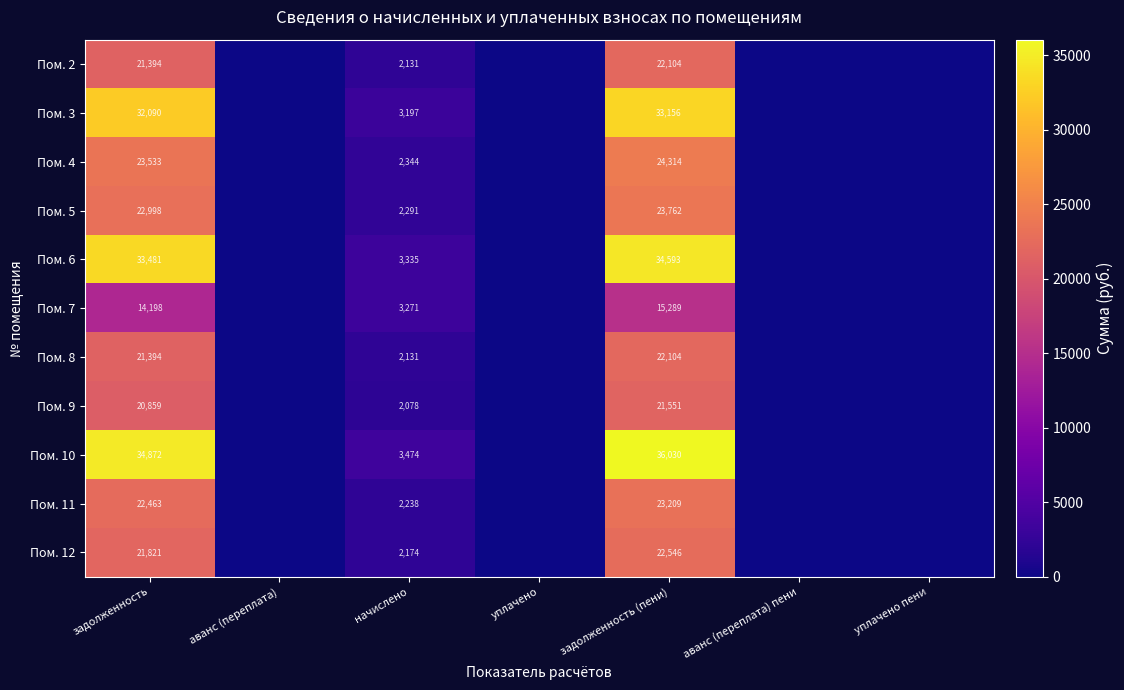

The Пом. 6 series shows 5833 at начислено. True or false?

False